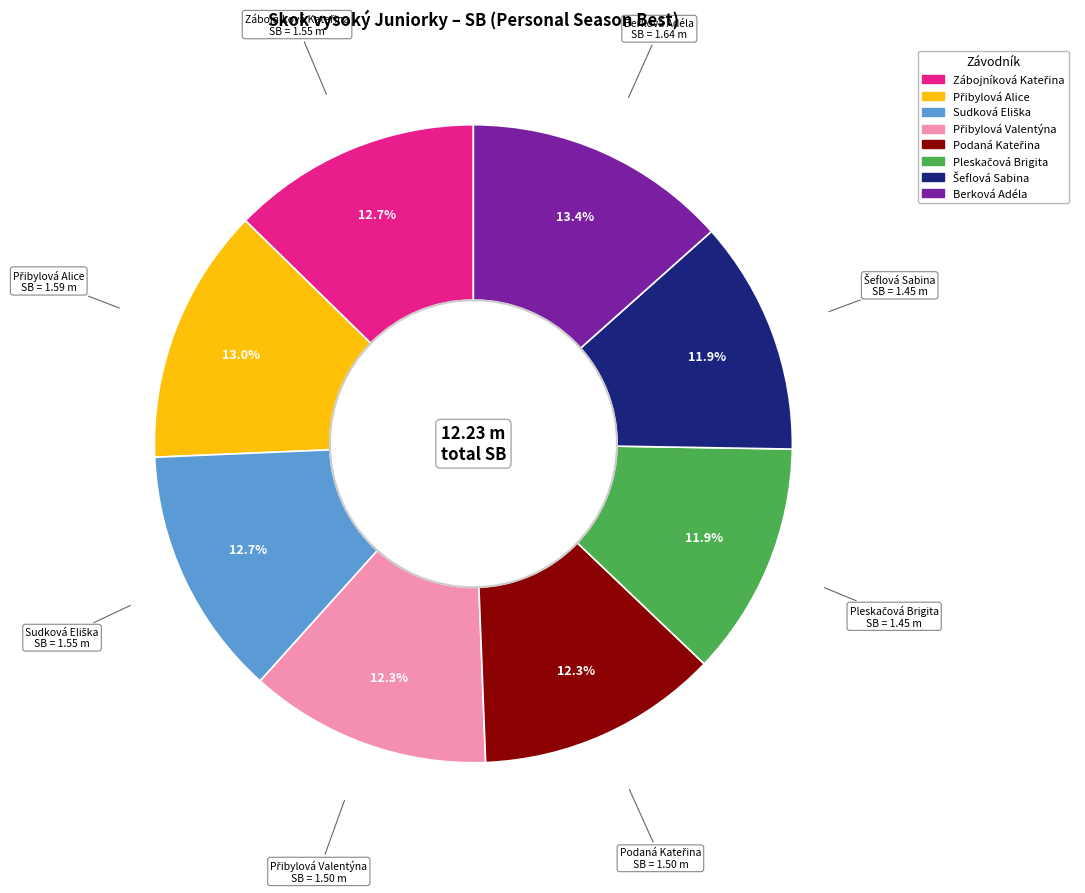

Count the number of slices in the pie.

8